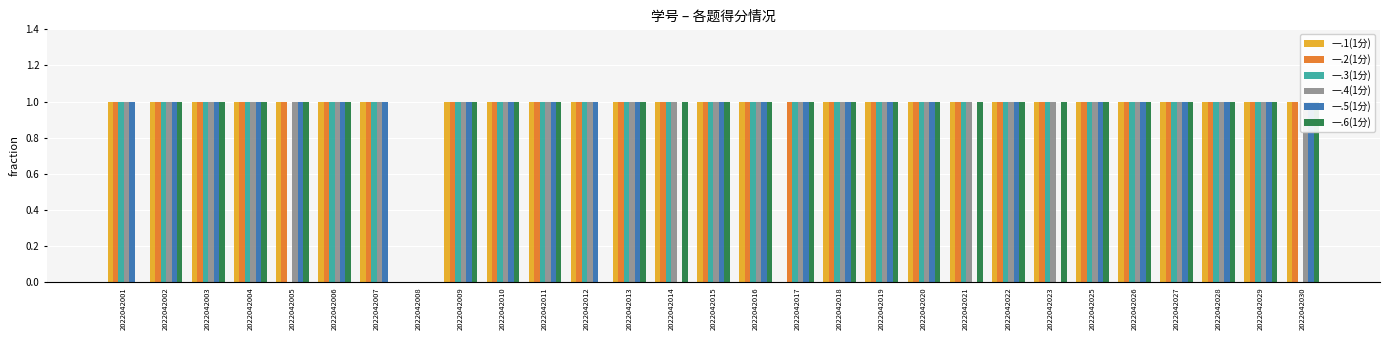

What are all the series names shown in the legend?

一.1(1分), 一.2(1分), 一.3(1分), 一.4(1分), 一.5(1分), 一.6(1分)